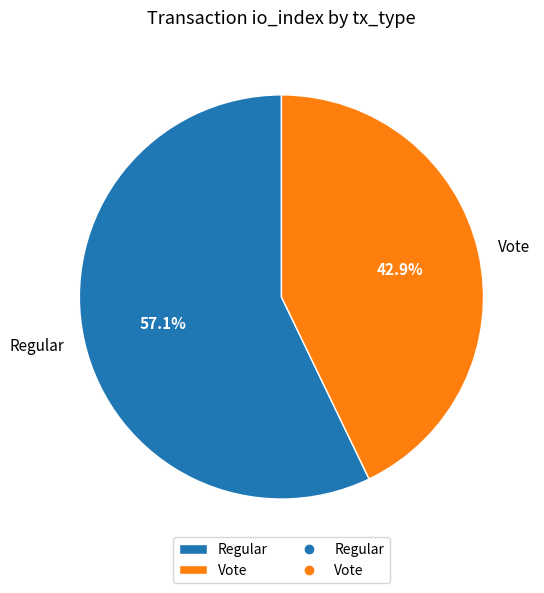

Does any single category account for the majority?

Yes